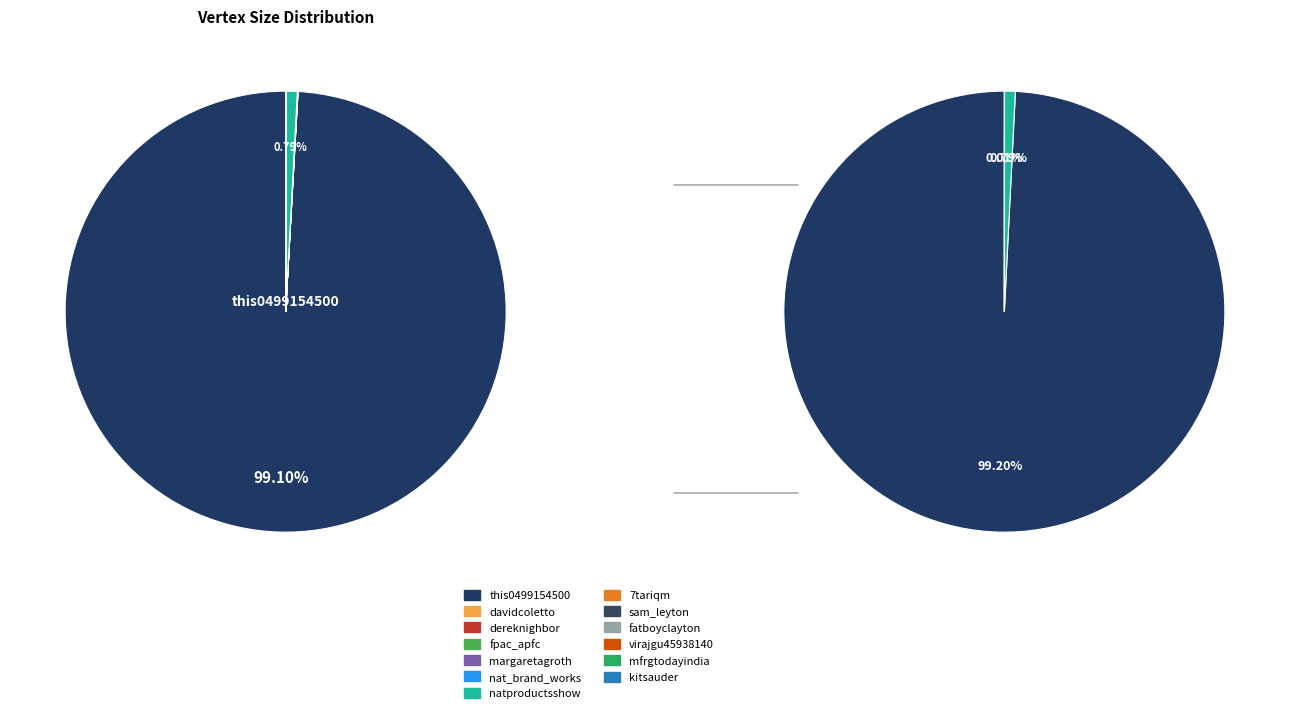

The davidcoletto slice represents 0% of the pie. True or false?

True